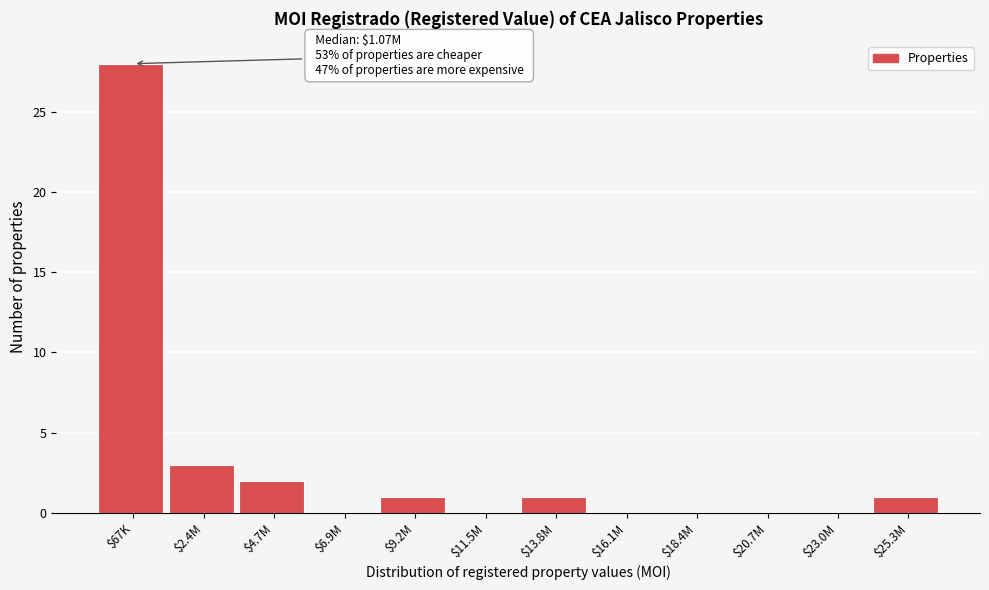

What is the sum of all values?

36